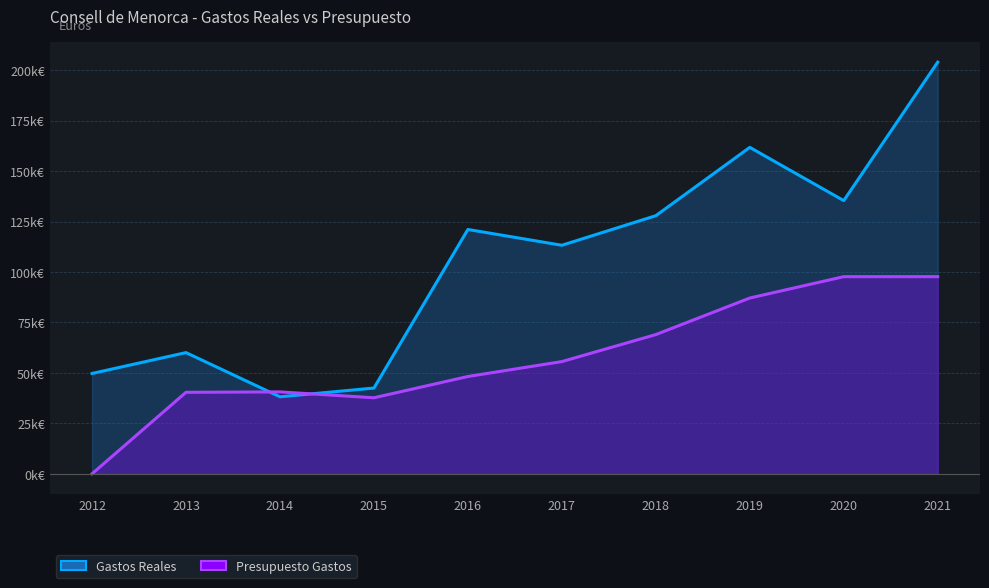

True or false: Gastos Reales has more than 0 points higher than both neighbors.

True